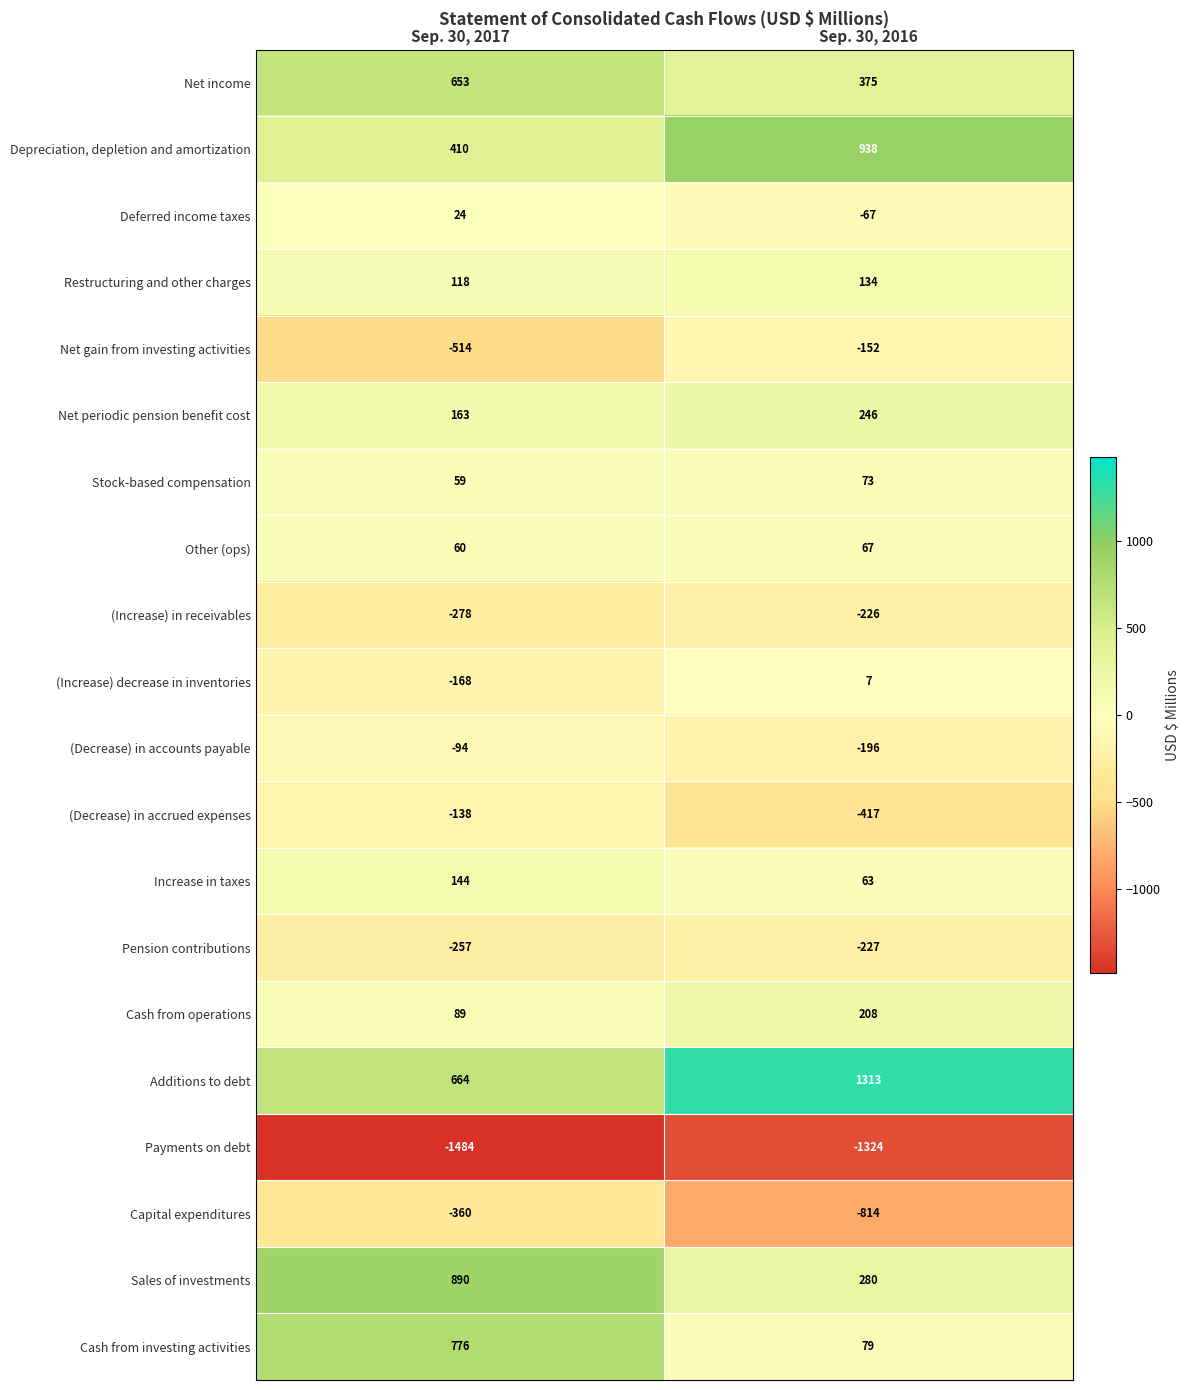

Is it true that Restructuring and other charges equals 201 at Sep. 30, 2016?

False